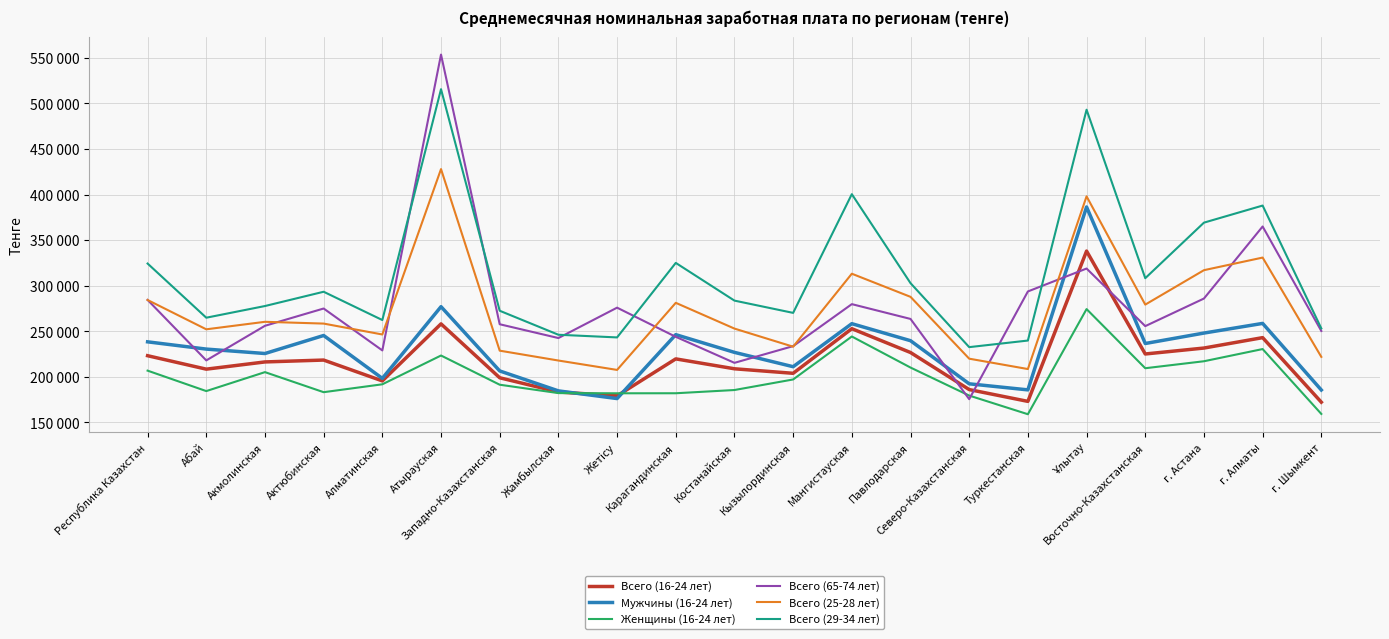

At which category does Всего (65-74 лет) reach its first local valley?

Абай